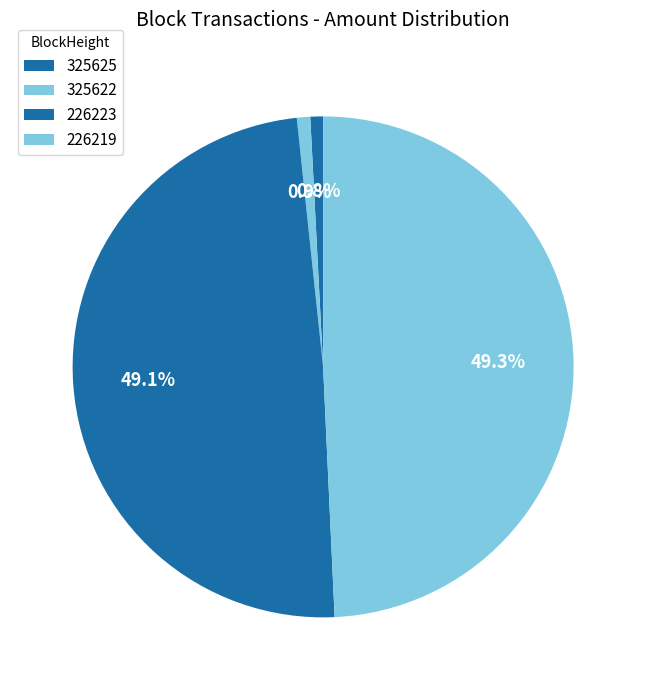

What is the largest slice in the pie chart?

226219